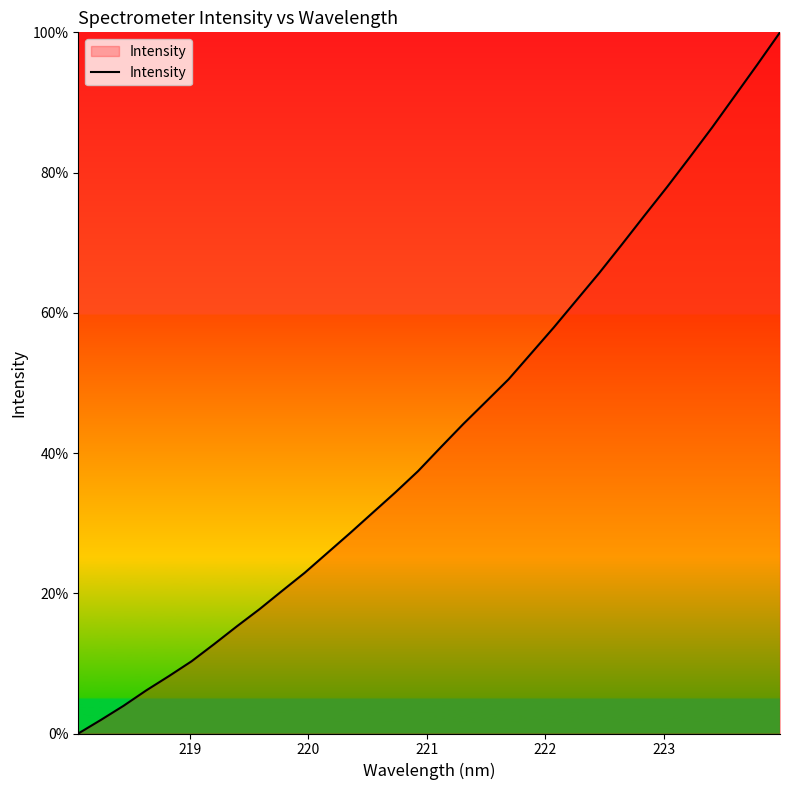

What is the greatest value displayed?

100.0